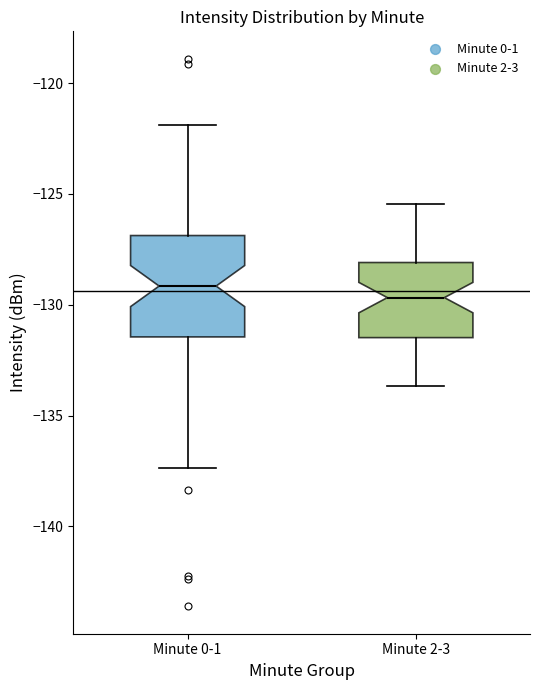

Which box is the tallest, from its lower edge to its upper edge?

Minute 0-1